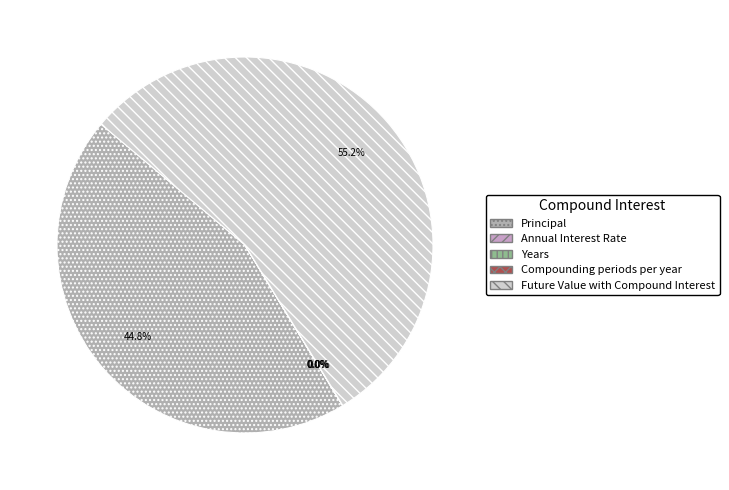

What is the majority slice?

Future Value with Compound Interest